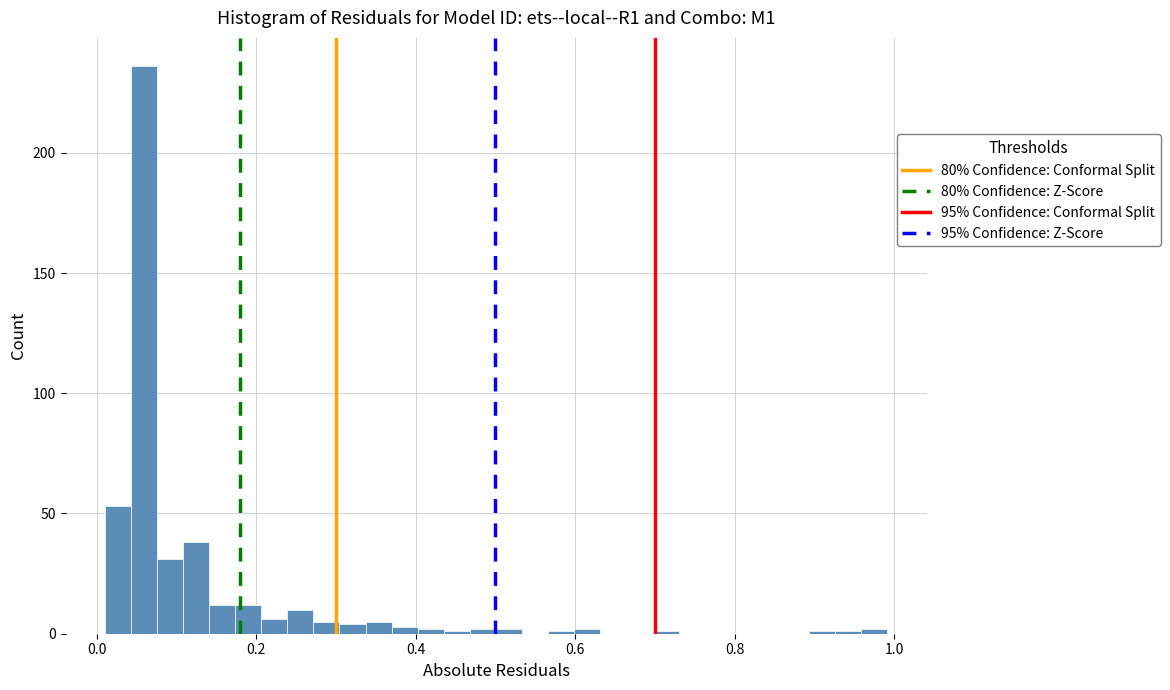

Around what value on the x-axis is the tallest bar? Give the approximate position of its centre, as read against the axis.

0.06